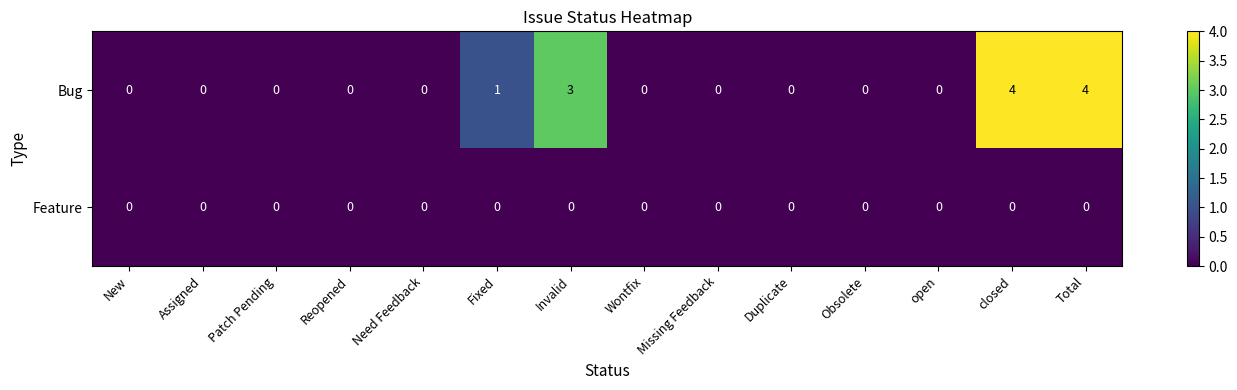

Rank the series by their maximum value, from highest to lowest.

Bug, Feature